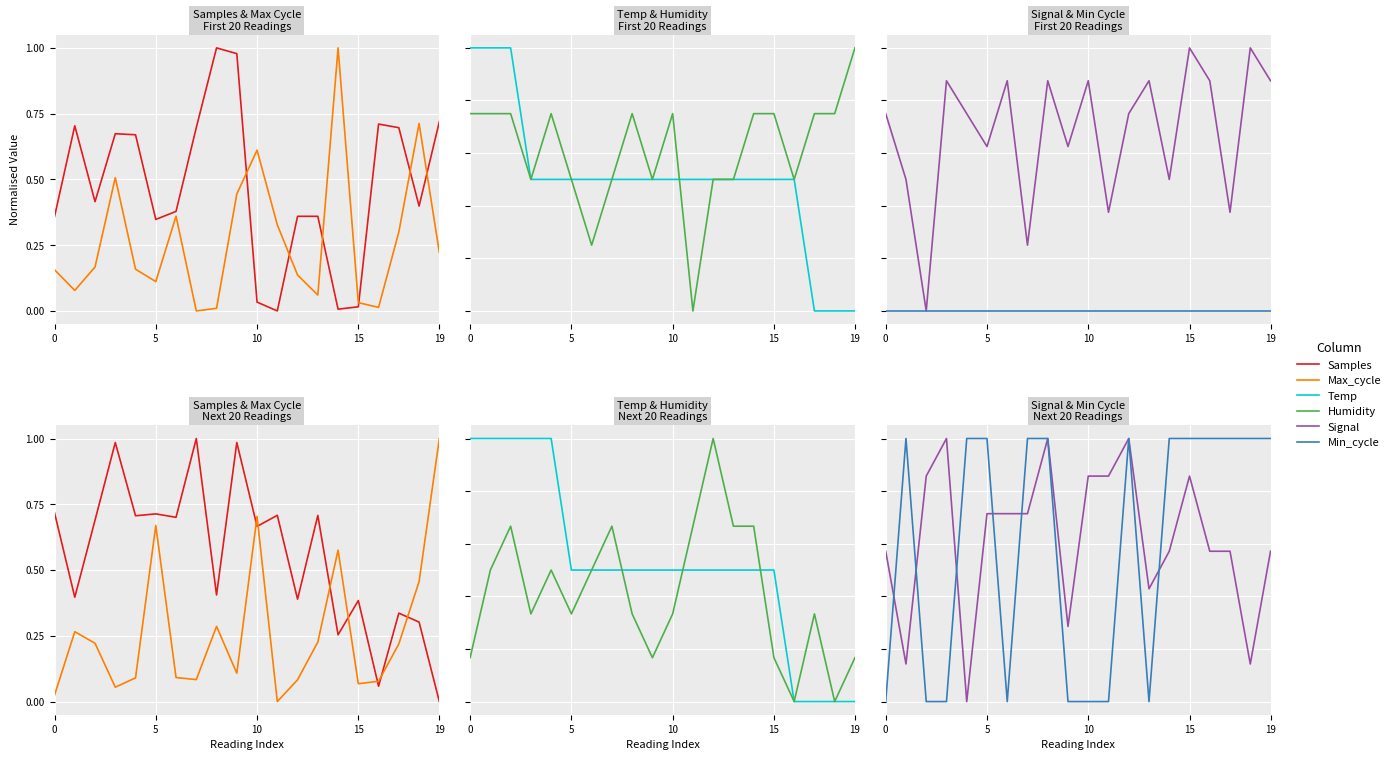

The value of Min_cycle at 7 is 1.0. True or false?

True